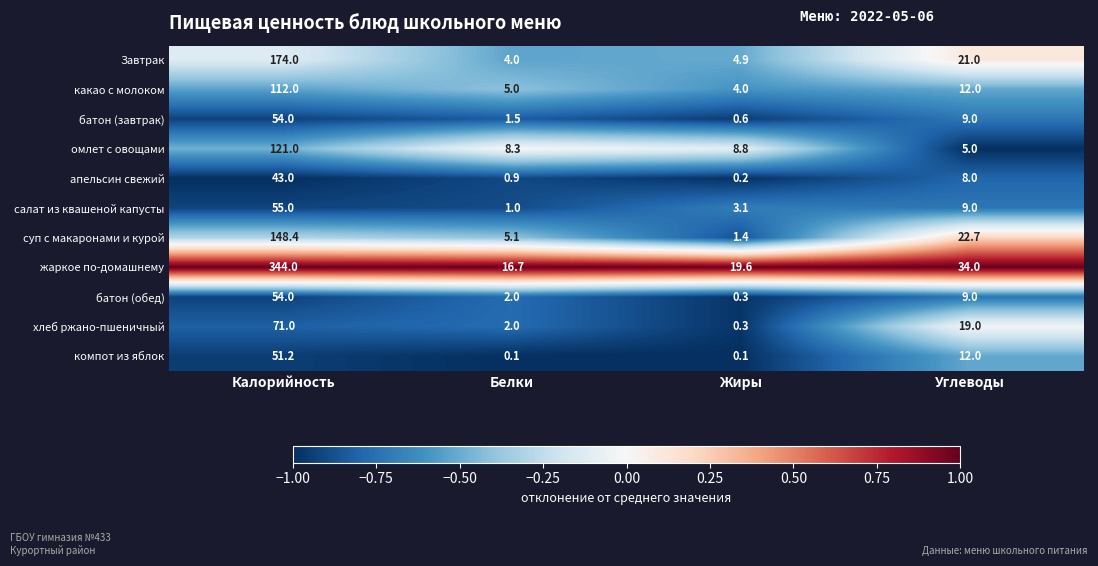

What is the difference between the maximum and minimum values in the апельсин свежий series?

42.8